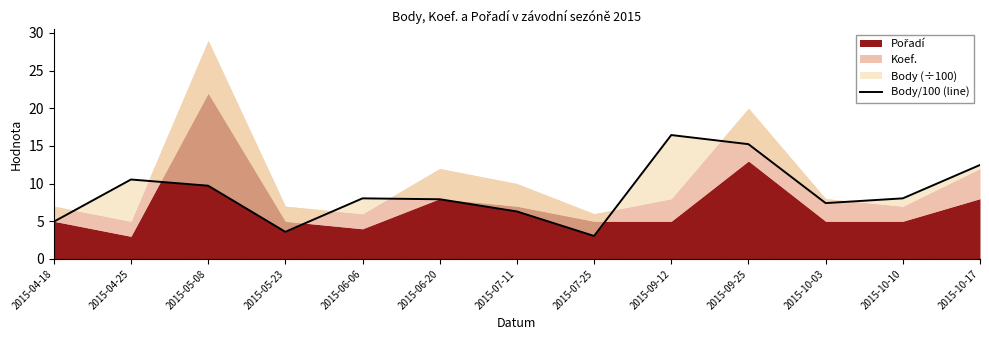

Which has a higher value, 2015-05-23 or 2015-07-11?

2015-07-11